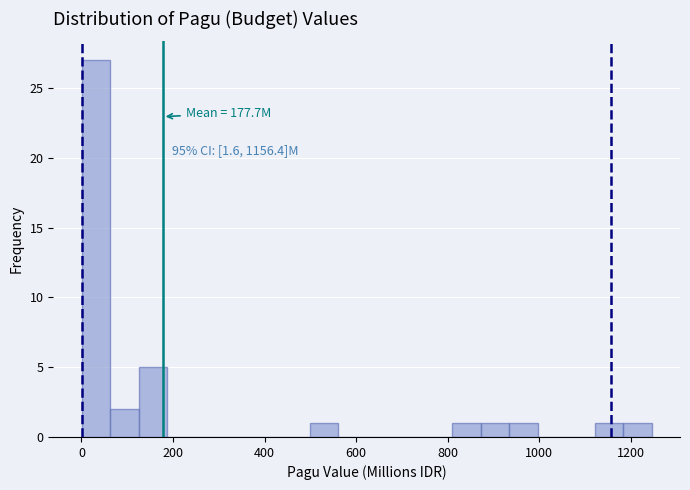

Read against the x-axis, roughly where is the centre of the tallest bar?

40